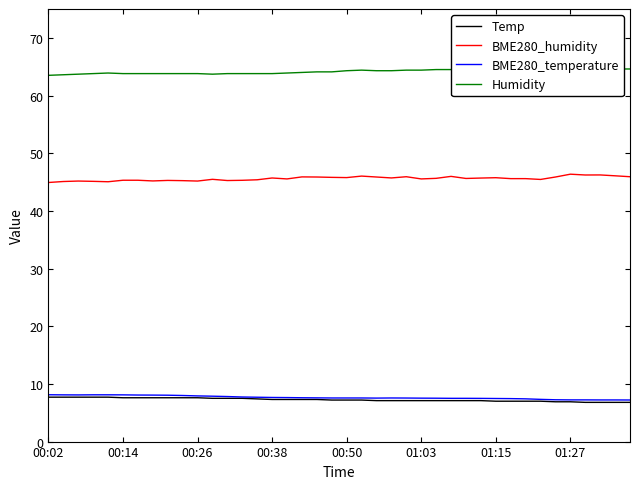

Which series has the widest spread of values?

BME280_humidity